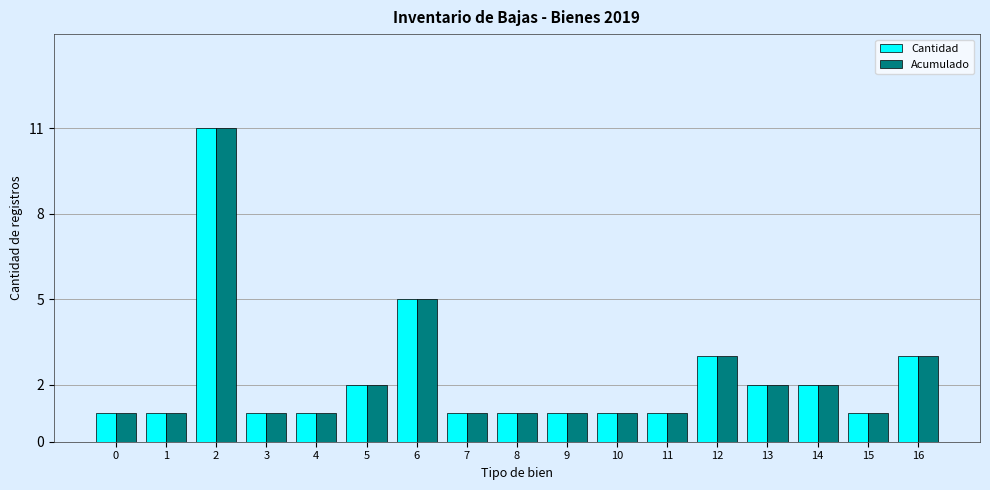

What is the total value across all series at 6?

10